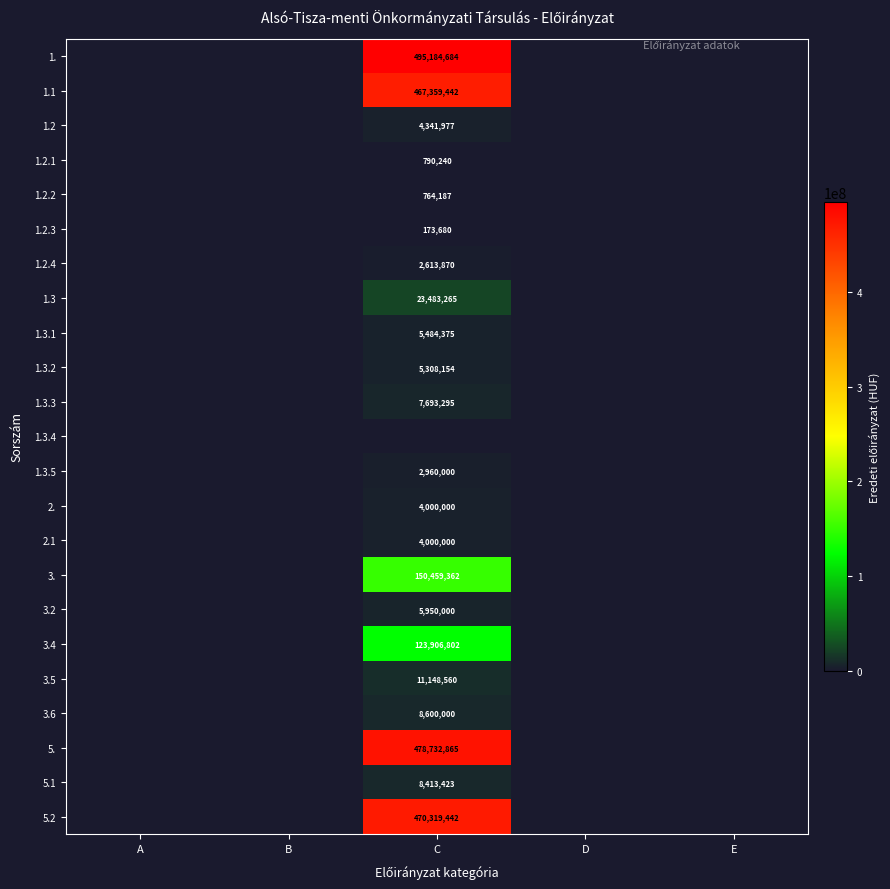

Count the number of categories in the chart.

5